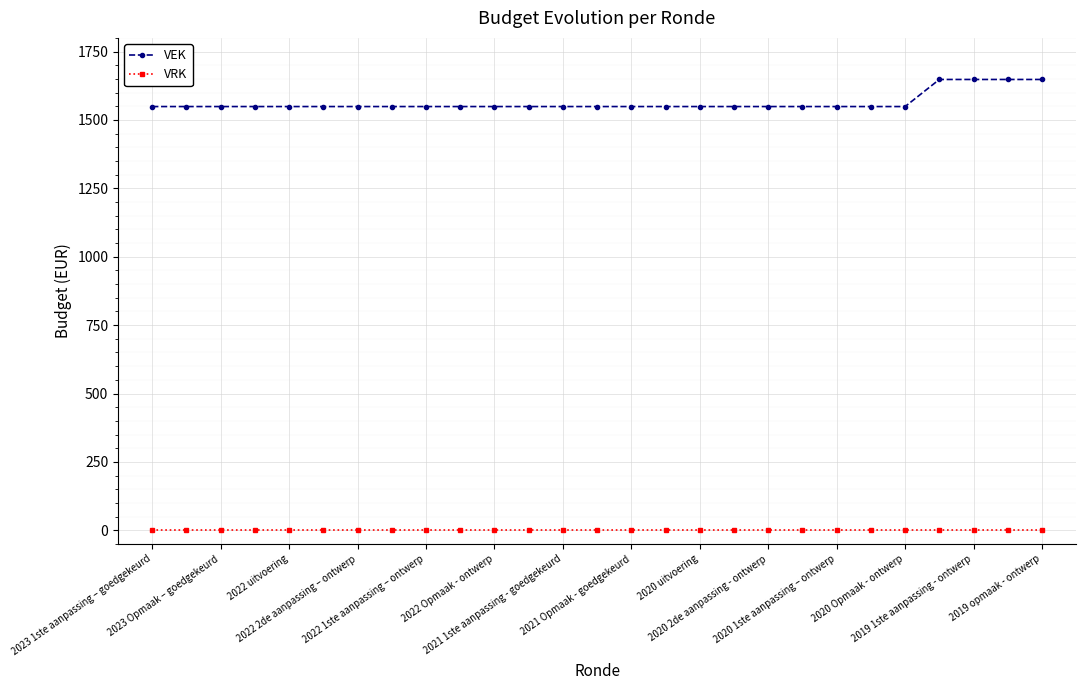

At how many categories does at least one series exceed 1293?

27